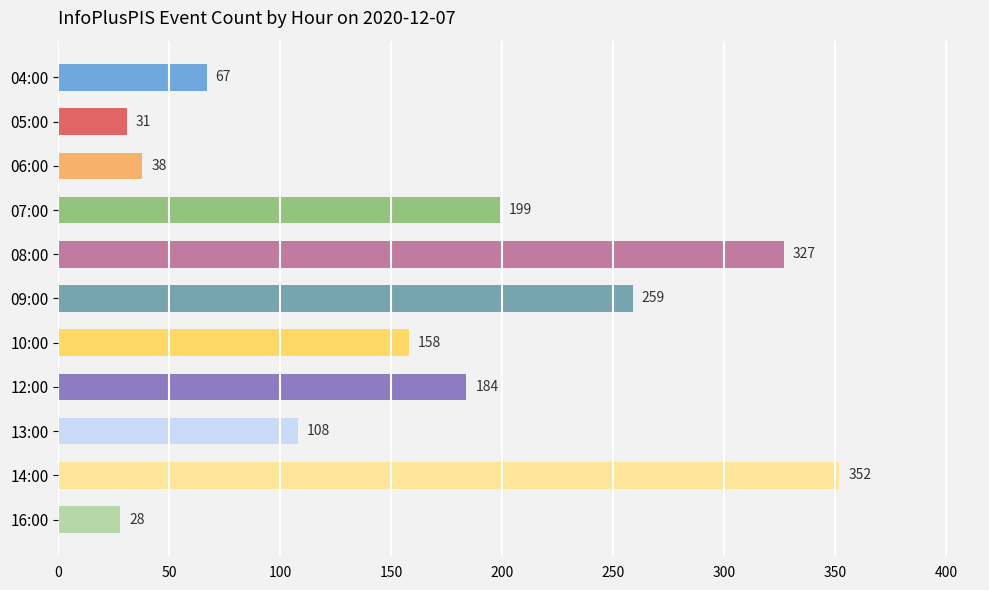

What is the change in value from 05:00 to 08:00?

+296